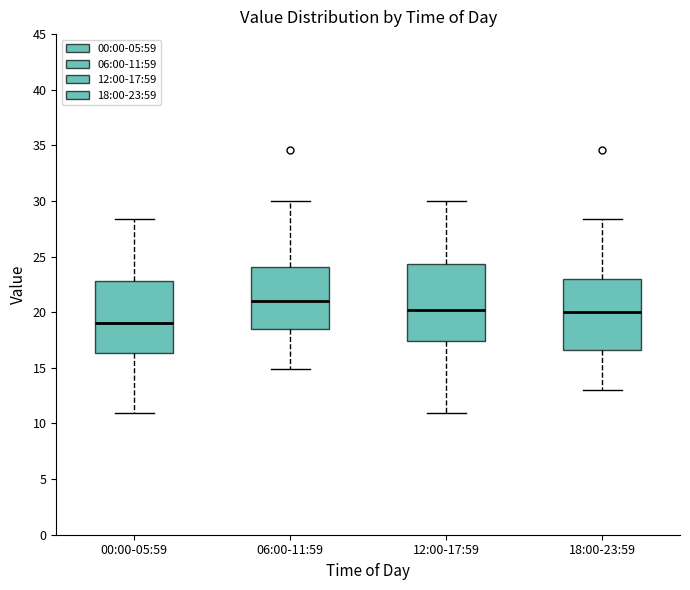

Reading left to right, transcribe this box plot: for each box, give where its median line is, the range the box spans, and where its two whiskers end, as read against the y-axis. The values are not printed on the chart, so give them approximately, as read against the axis.

00:00-05:59: median 19.0, box 16.5 to 23.0, whiskers 11.0 to 28.5
06:00-11:59: median 21.0, box 18.5 to 24.0, whiskers 15.0 to 30.0
12:00-17:59: median 20.0, box 17.5 to 24.5, whiskers 11.0 to 30.0
18:00-23:59: median 20.0, box 16.5 to 23.0, whiskers 13.0 to 28.5